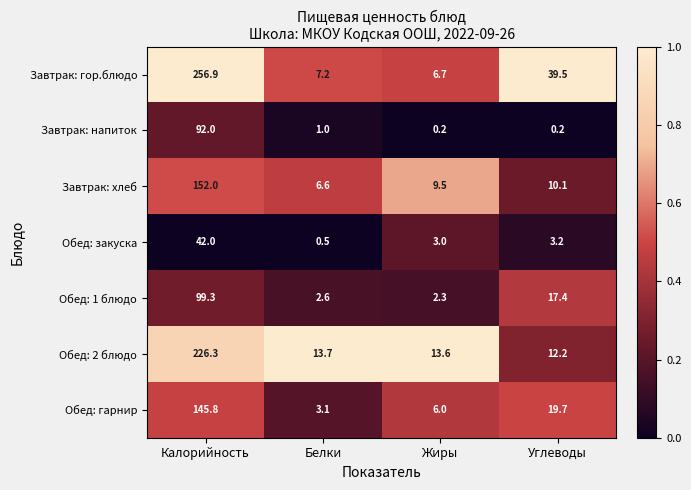

At Углеводы, list the series in order from smallest to largest.

Завтрак: напиток, Обед: закуска, Завтрак: хлеб, Обед: 2 блюдо, Обед: 1 блюдо, Обед: гарнир, Завтрак: гор.блюдо